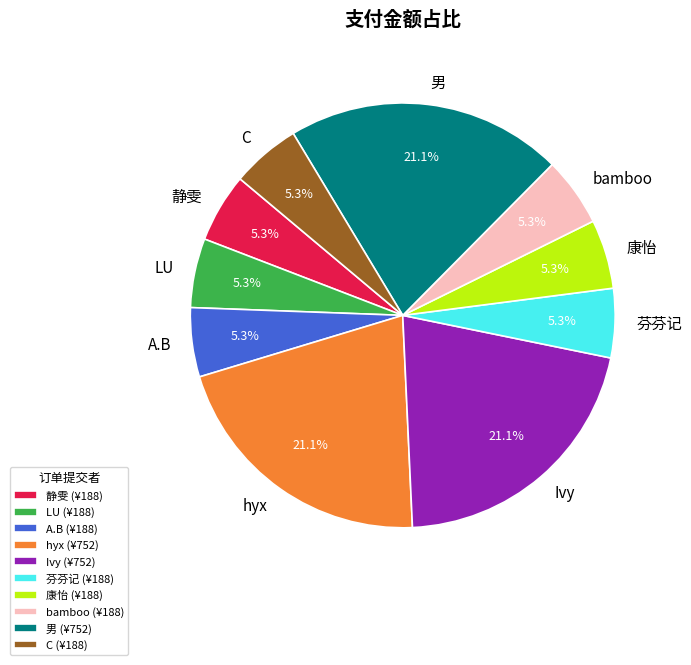

What percentage is NOT represented by bamboo?

94.7%